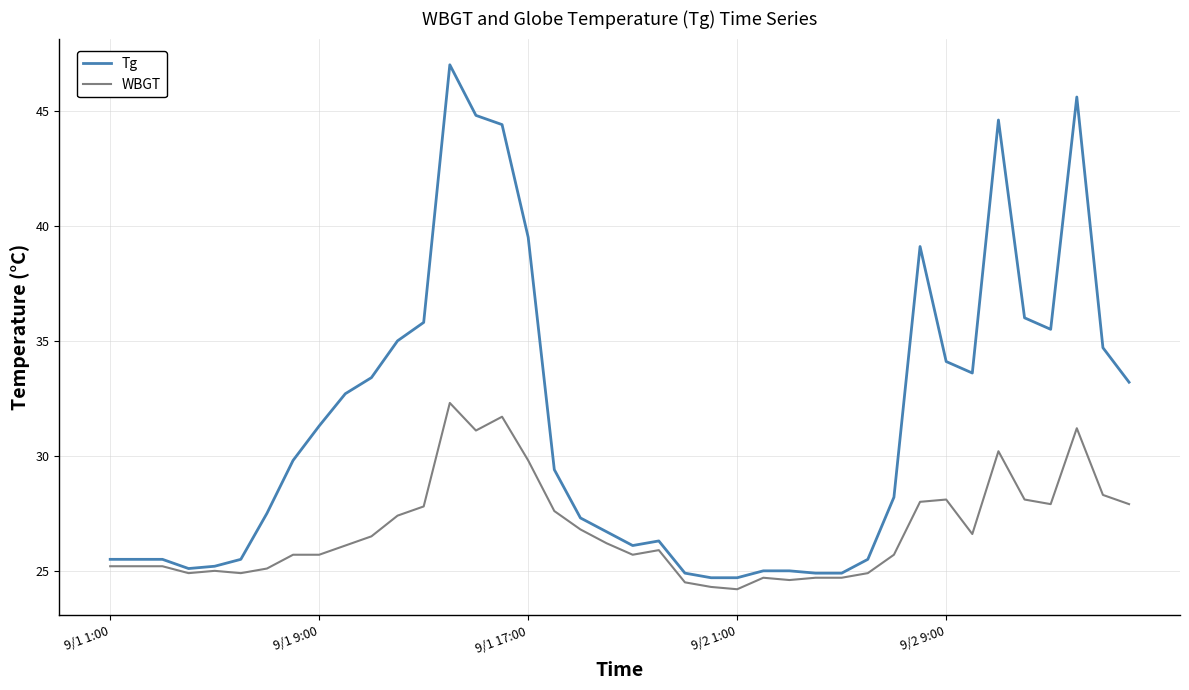

List the series in order of their peak value, highest first.

Tg, WBGT